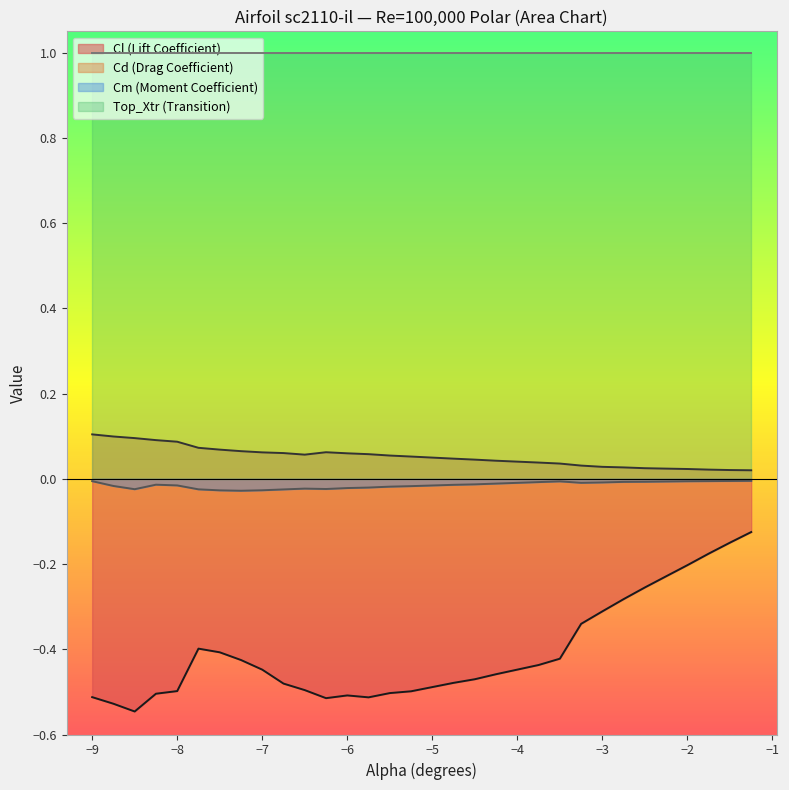

Which series has the largest total across all categories?

Top_Xtr (Transition)